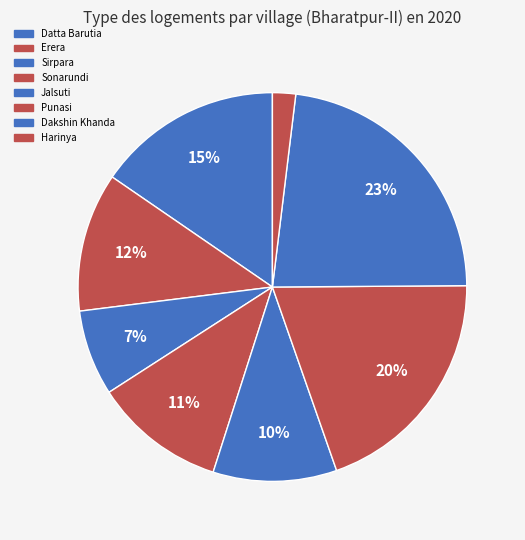

What is the largest slice in the pie chart?

Dakshin Khanda